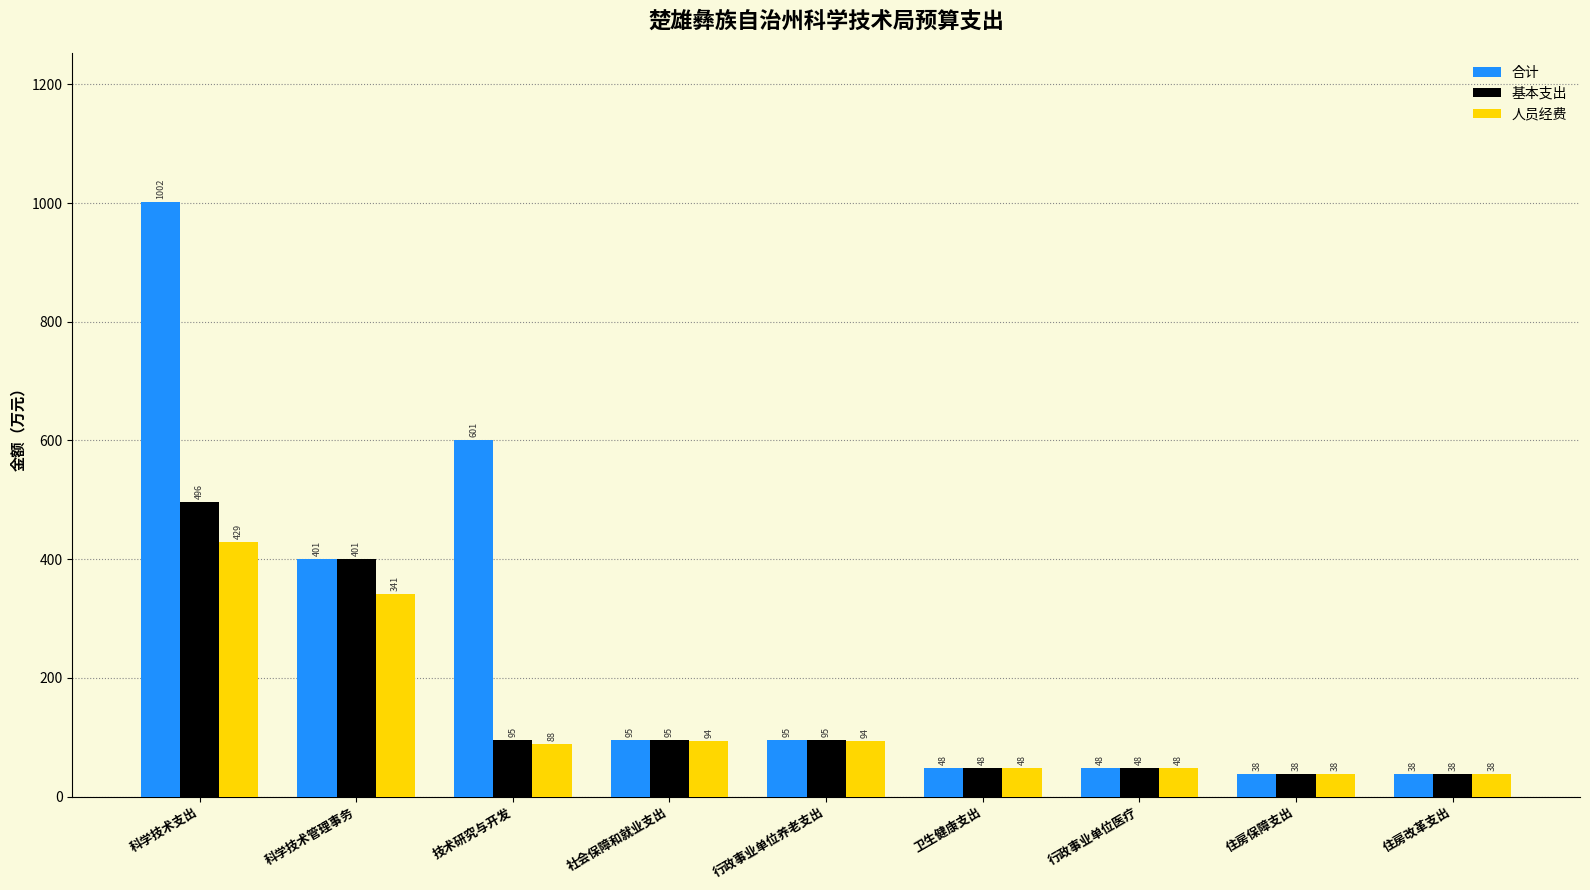

How many distinct data groups are displayed?

3